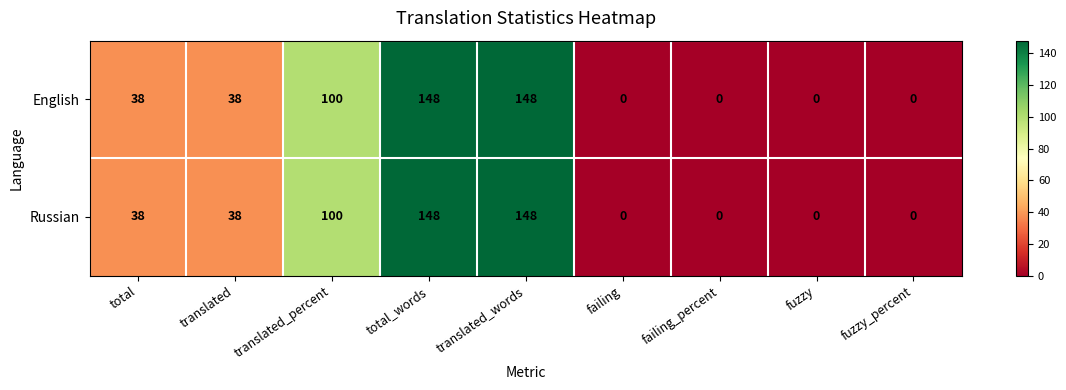

Where is English nearest to the value 74?

translated_percent